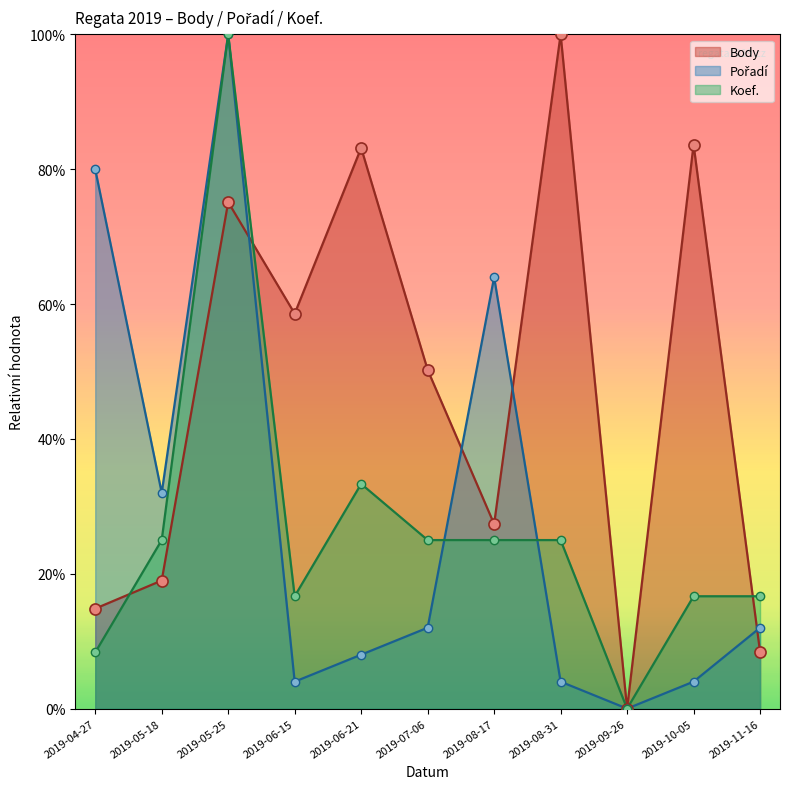

At 2019-08-31, list the series in order from largest to smallest.

Body, Koef., Pořadí